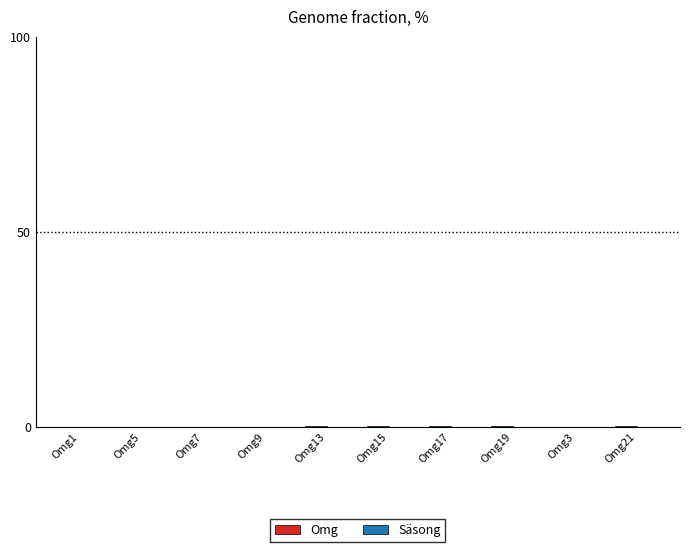

Are the bars horizontal?

No